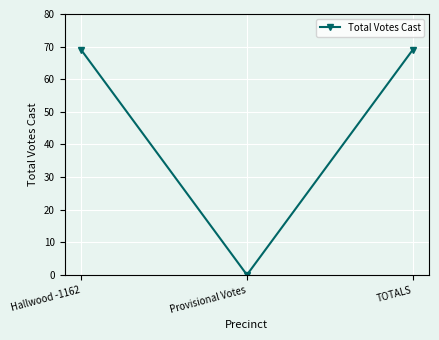

What is the sum of all values?

138